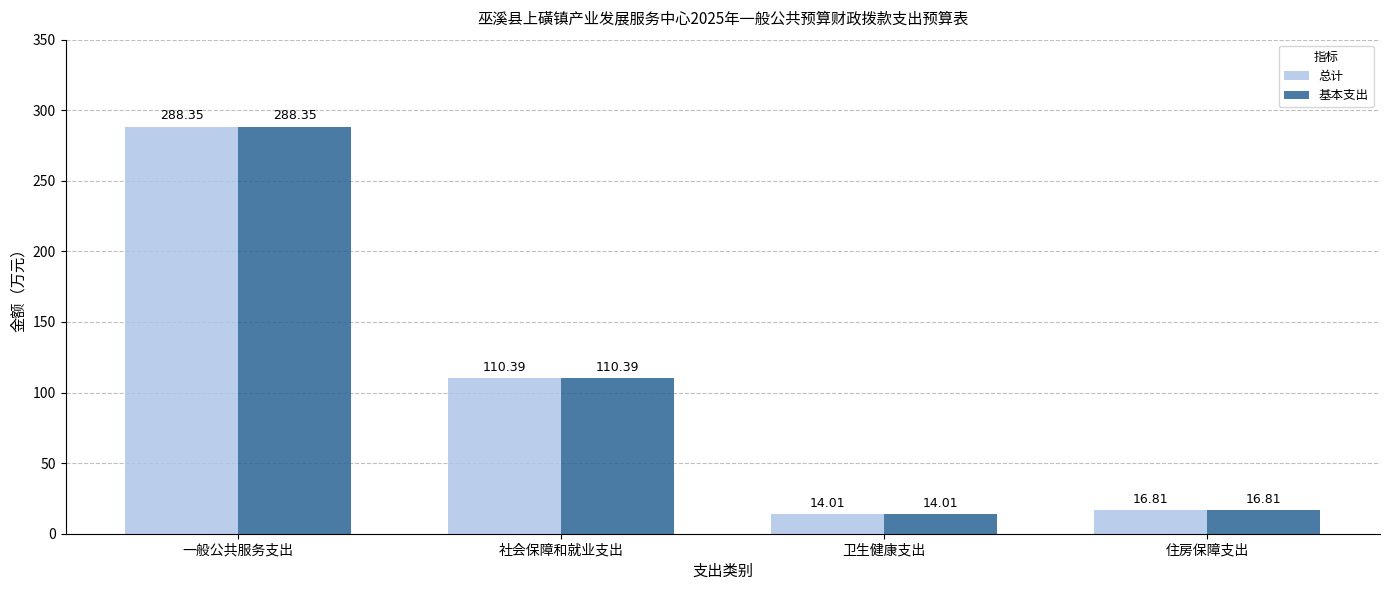

What is the total value across all series at 卫生健康支出?

28.0